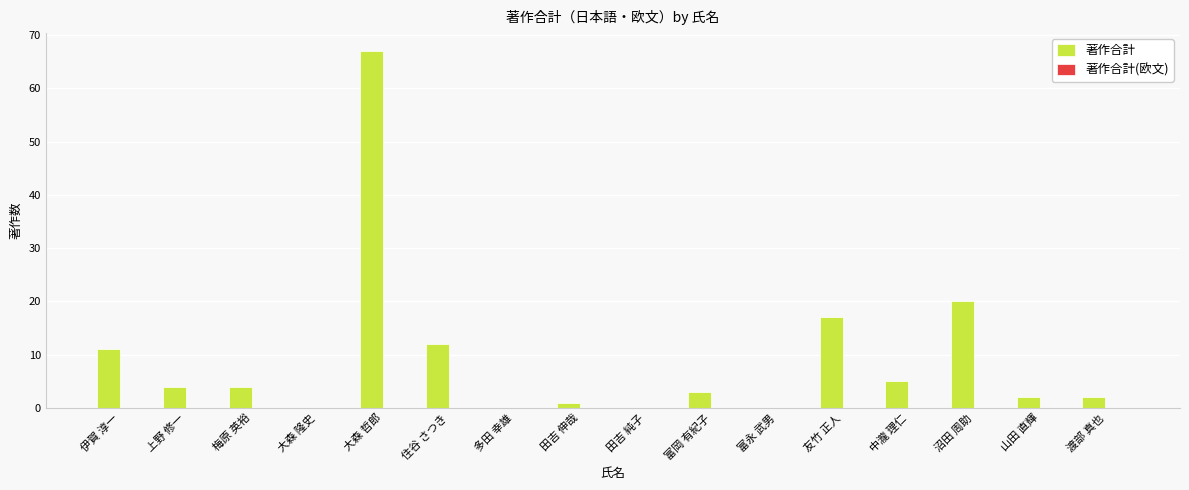

Are the bars horizontal?

No